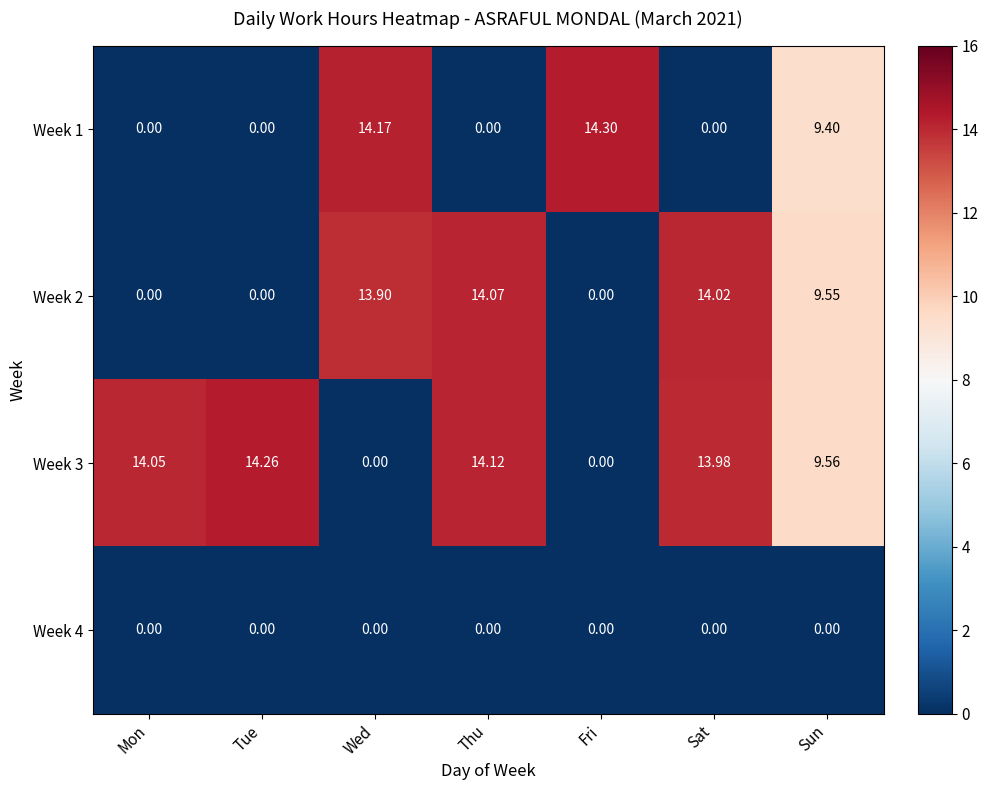

Which category has the highest value in the Week 1 series?

Fri